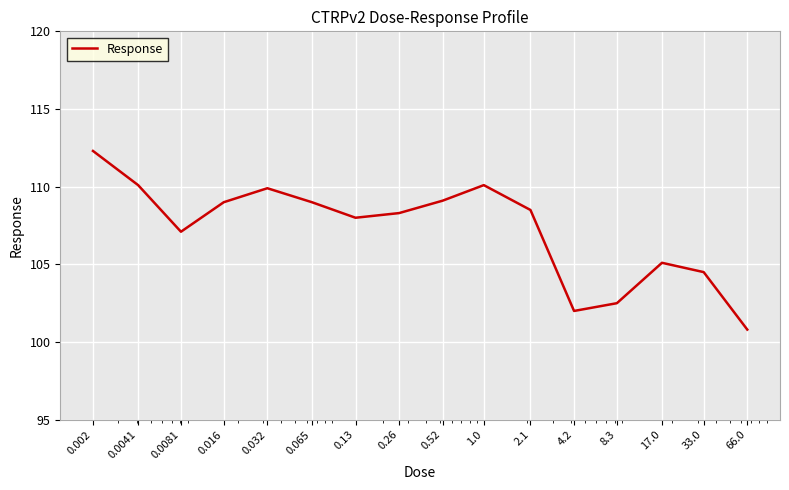

Is this an area chart (filled region under the line)?

No